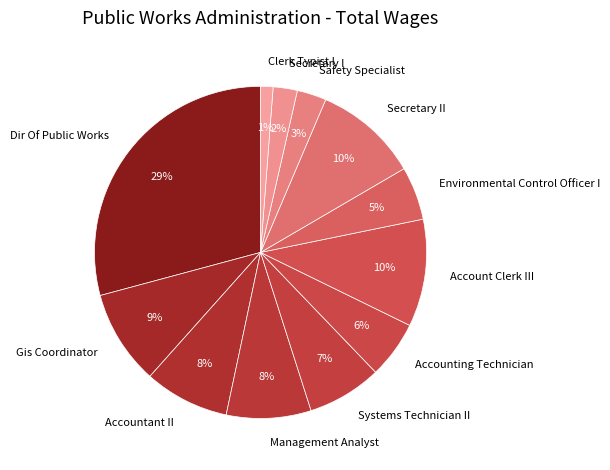

Does Safety Specialist represent more than half of the total?

No